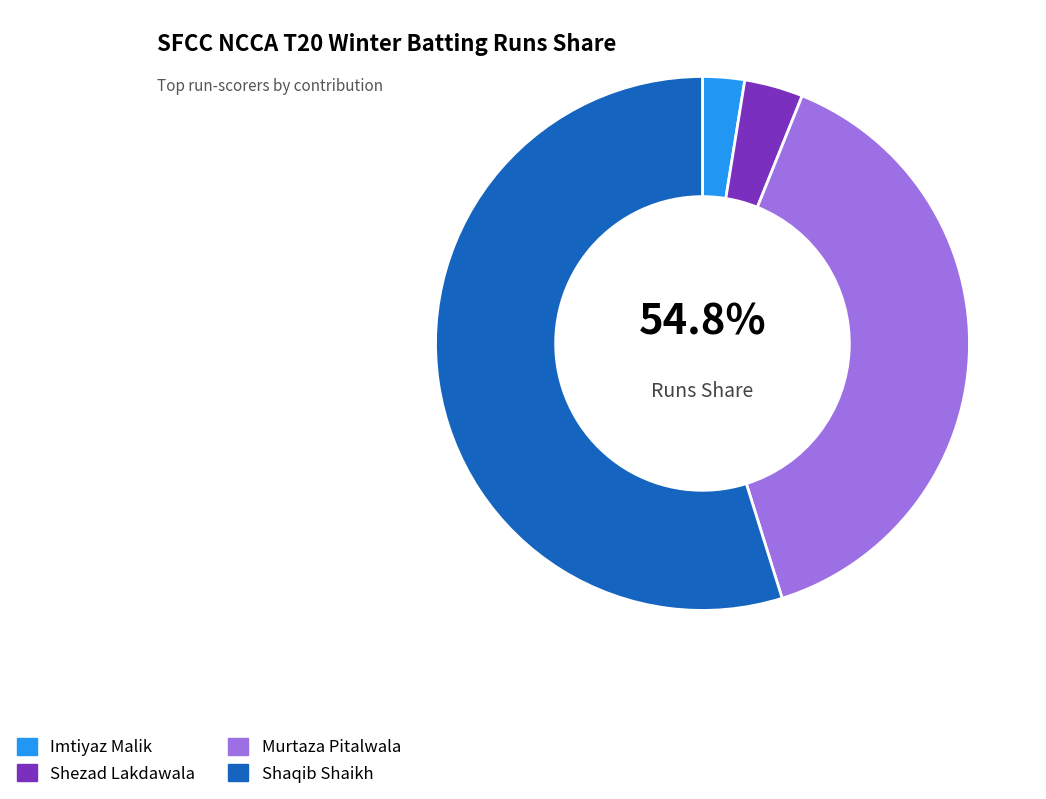

To the nearest percent, what is the average slice percentage?

25%